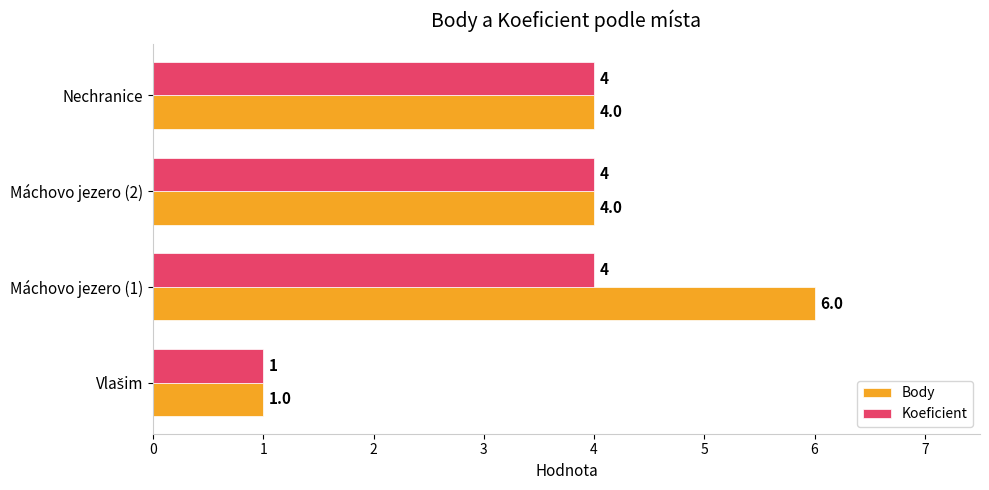

Which series changed the most between Máchovo jezero (1) and Nechranice?

Body